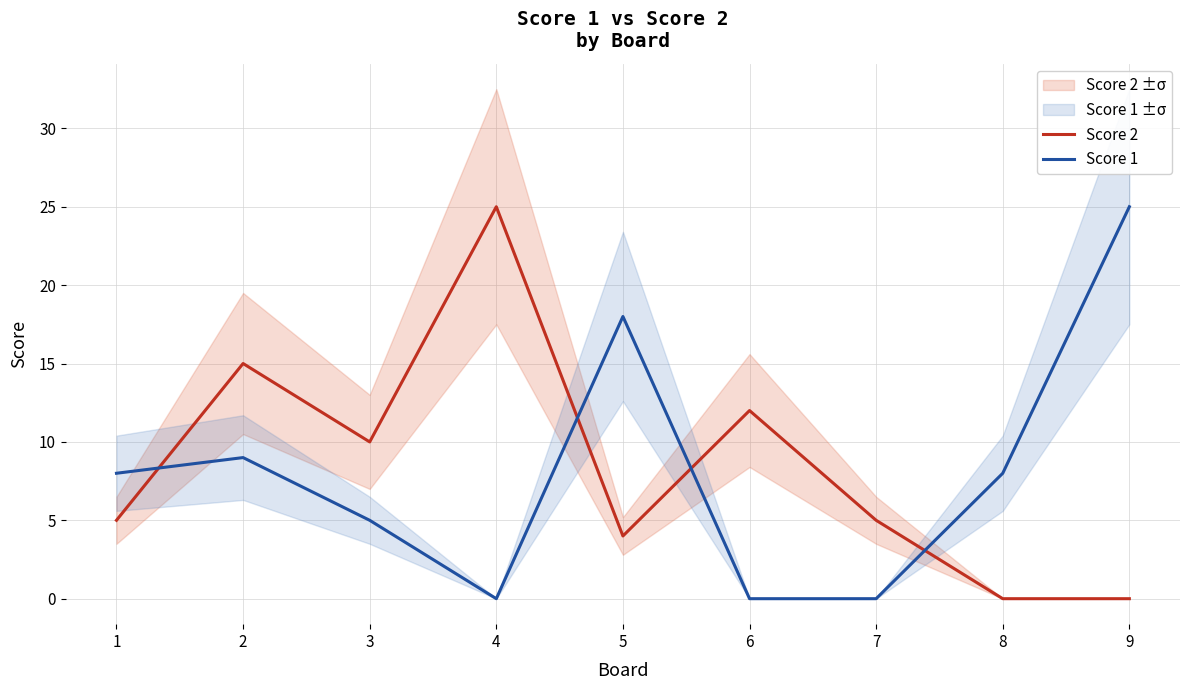

Is it true that Score 1 equals 10 at 5?

False